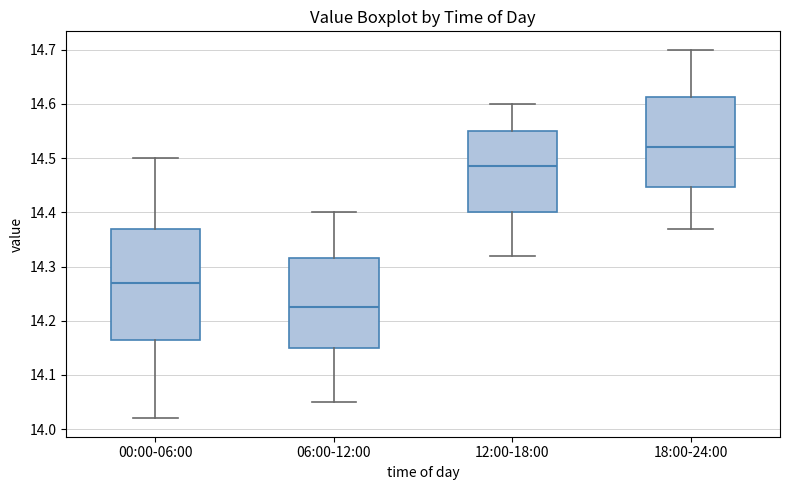

Which box's median line is the lowest?

06:00-12:00